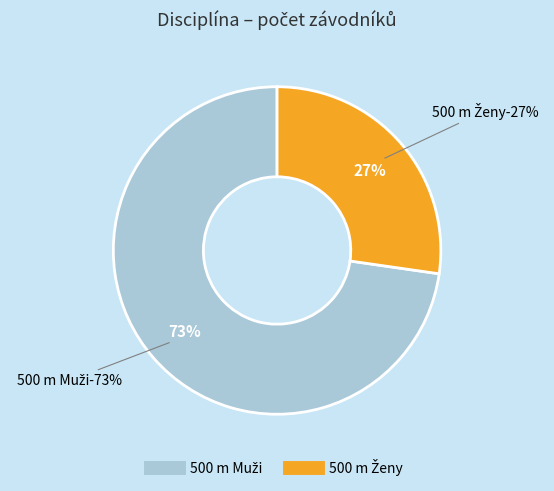

Approximately how many times larger is the value at 500 m Ženy compared to 500 m Muži?

0.4